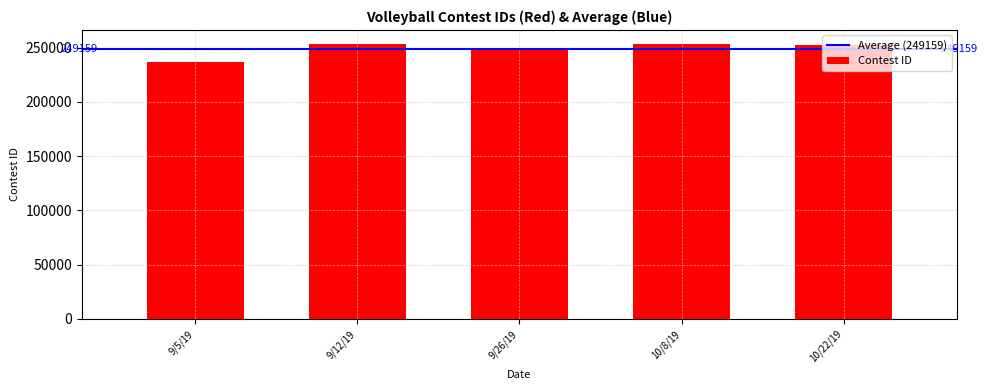

What is the label of the 5th bar from the right?

9/5/19